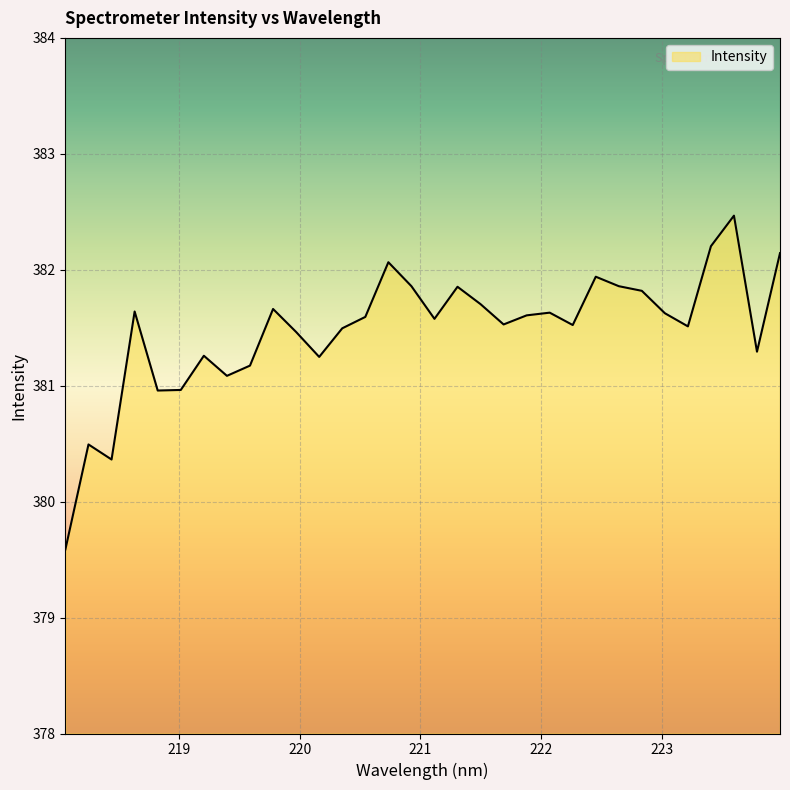

What is the difference between the second highest and minimum values?

2.6